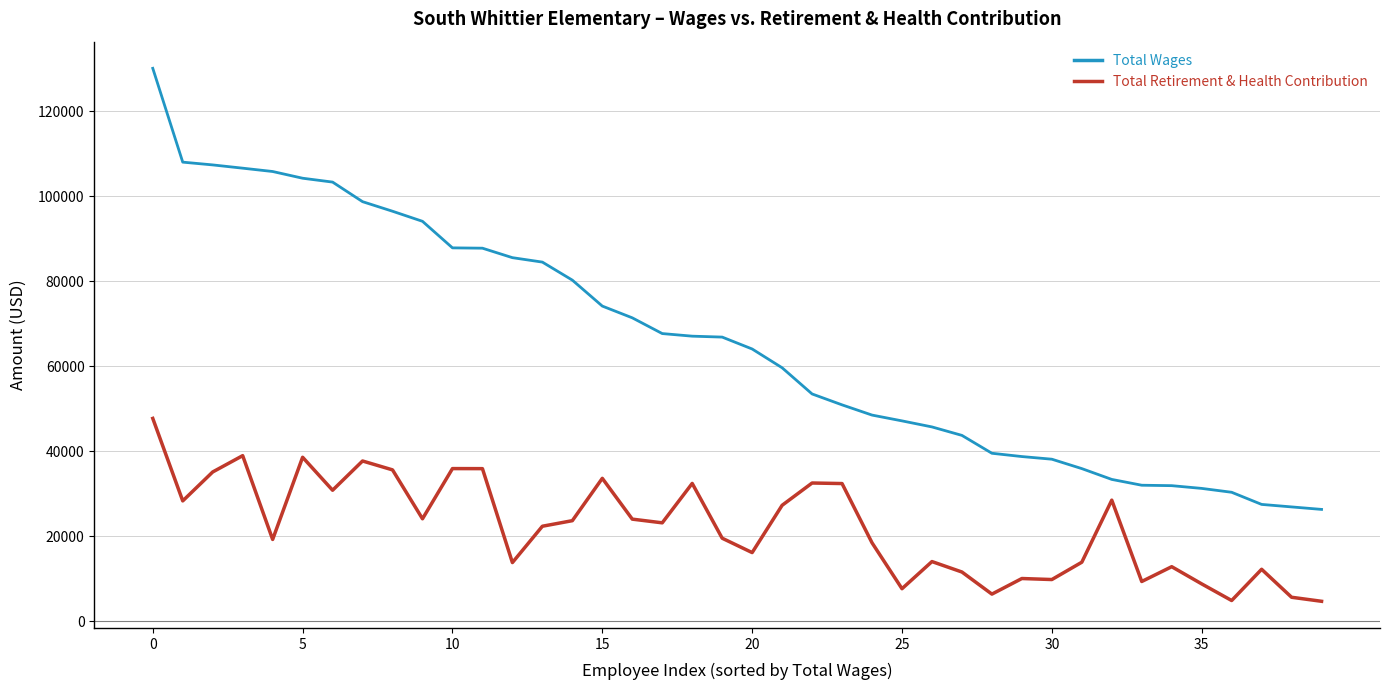

What are all the series names shown in the legend?

Total Wages, Total Retirement & Health Contribution